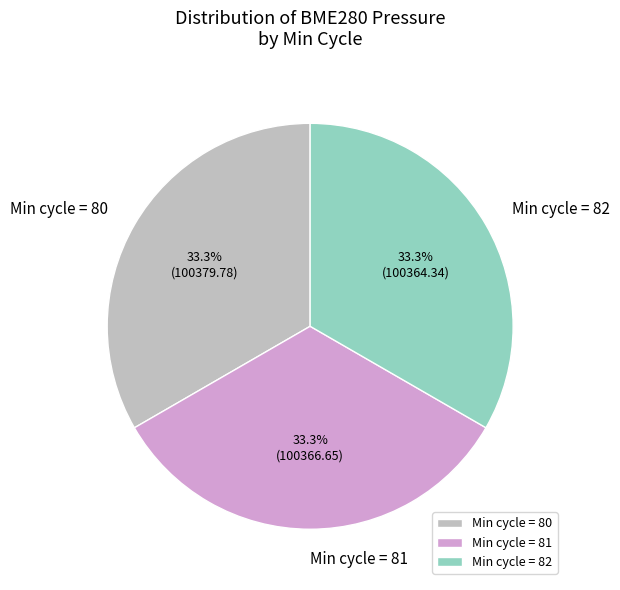

Count the number of slices in the pie.

3